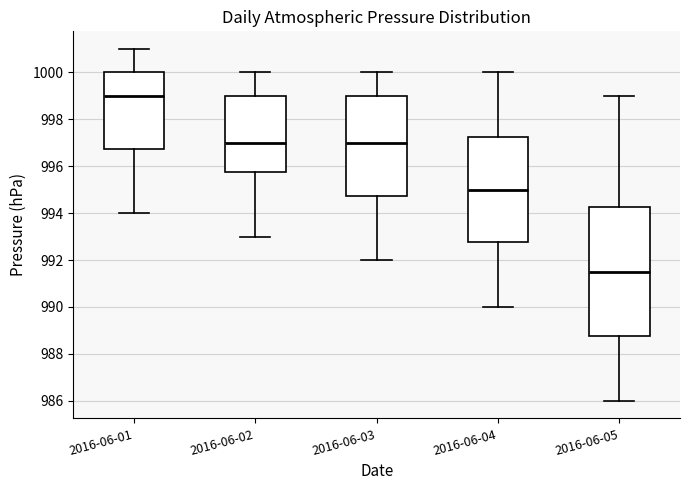

Reading left to right, transcribe this box plot: for each box, give where its median line is, the range the box spans, and where its two whiskers end, as read against the y-axis. The values are not printed on the chart, so give them approximately, as read against the axis.

2016-06-01: median 999.0, box 996.8 to 1000.0, whiskers 994.0 to 1001.0
2016-06-02: median 997.0, box 995.8 to 999.0, whiskers 993.0 to 1000.0
2016-06-03: median 997.0, box 994.8 to 999.0, whiskers 992.0 to 1000.0
2016-06-04: median 995.0, box 992.8 to 997.2, whiskers 990.0 to 1000.0
2016-06-05: median 991.6, box 988.8 to 994.2, whiskers 986.0 to 999.0